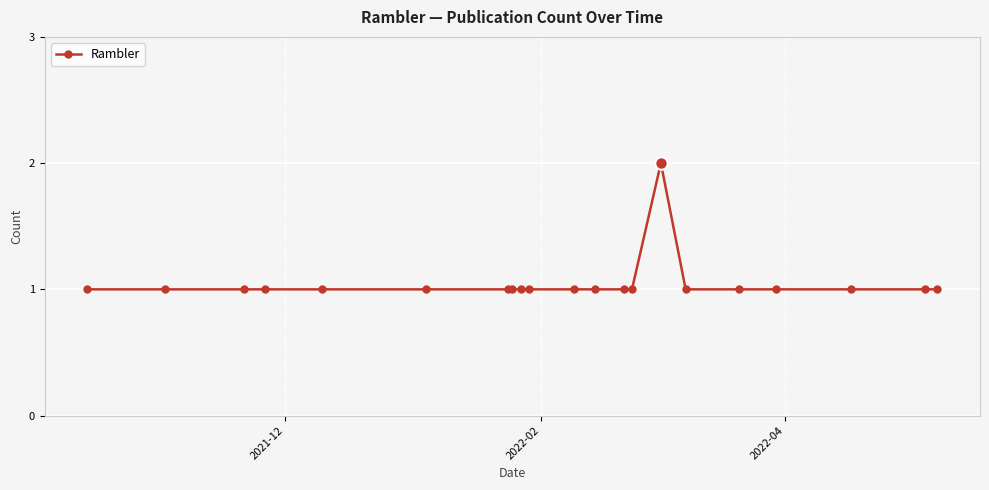

What is the value of the 18th point from the left?

1